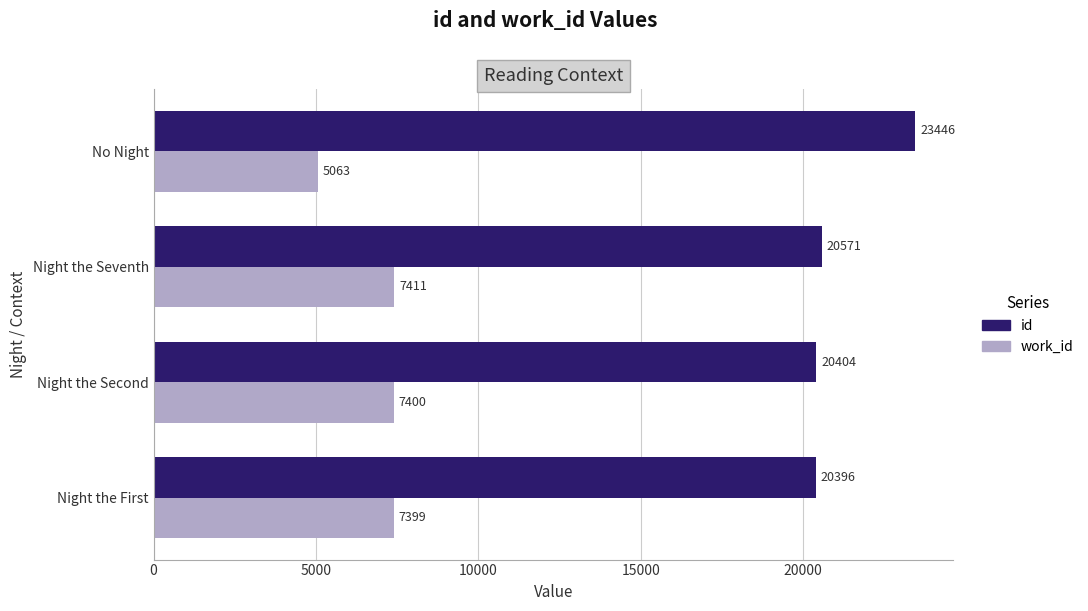

Which category has the lowest value in the id series?

Night the First